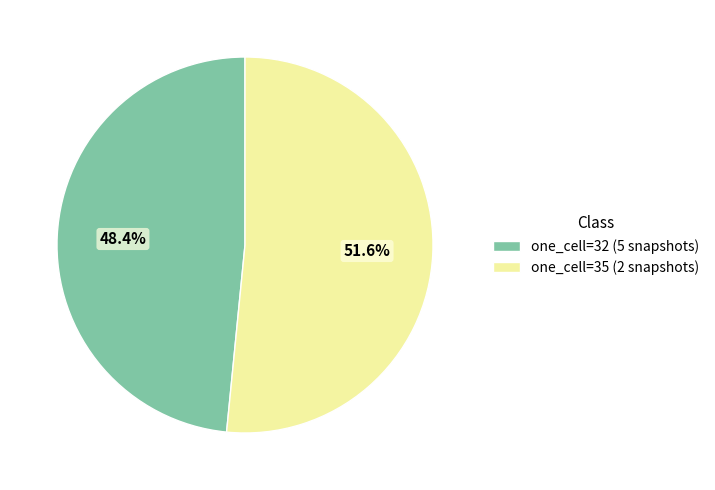

What is the largest slice in the pie chart?

one_cell=35 (2 snapshots)